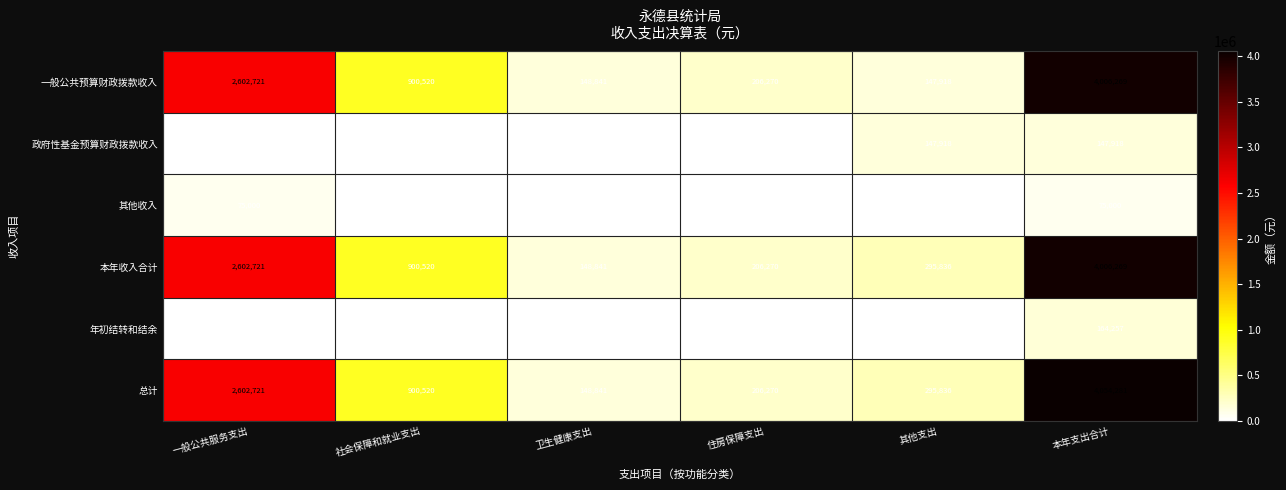

Which series has the largest range (max minus min)?

总计